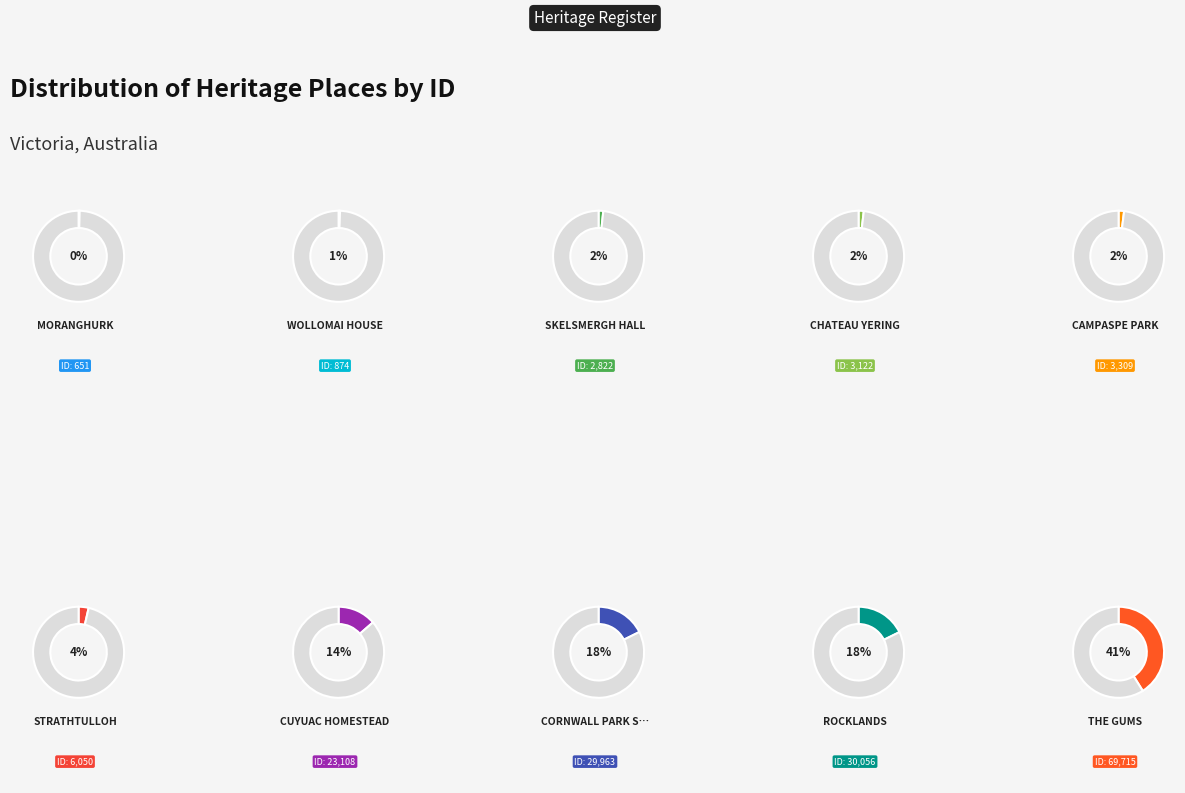

Which slice is the smallest?

MORANGHURK